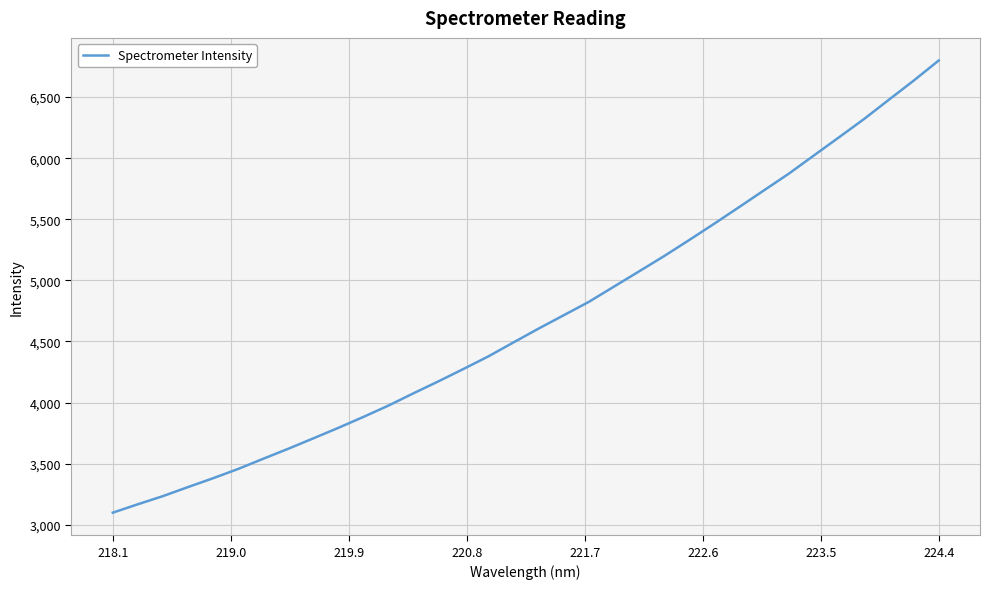

What is the smallest value displayed?

3098.5